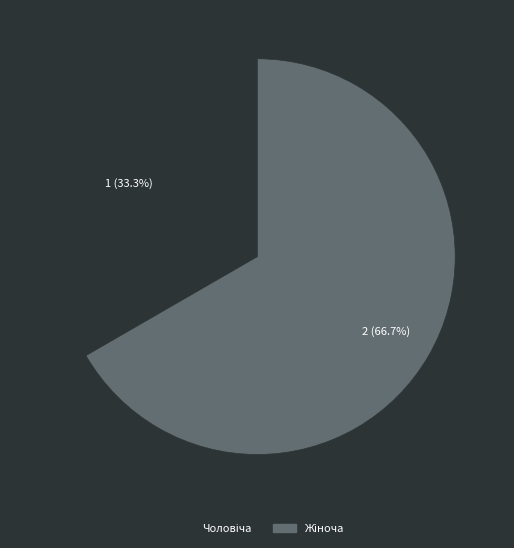

Is there a majority slice in this chart?

Yes